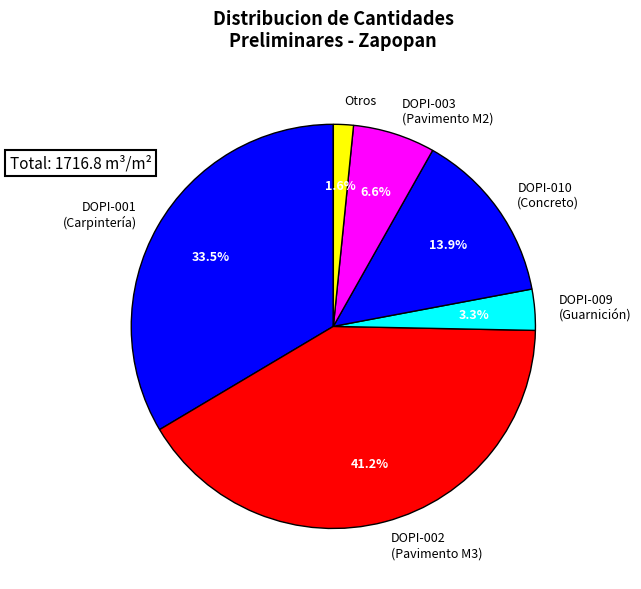

To the nearest percent, what is the average slice percentage?

17%